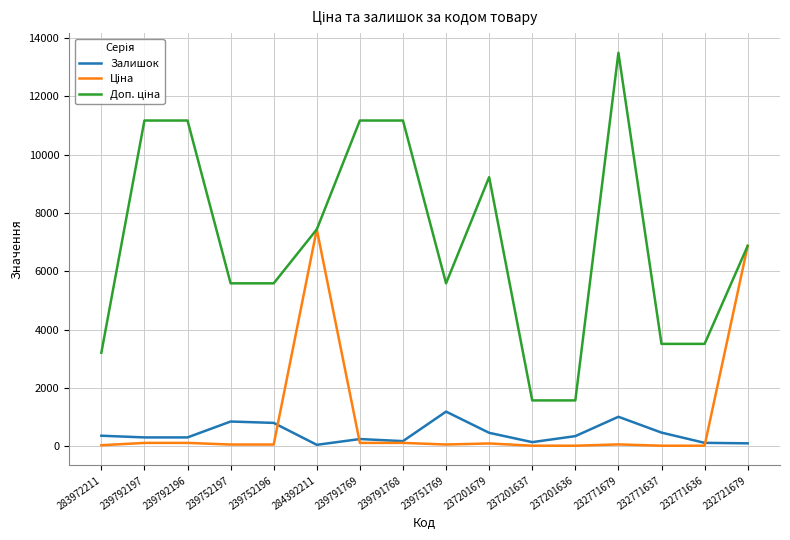

Which category has the highest value across all series?

232771679